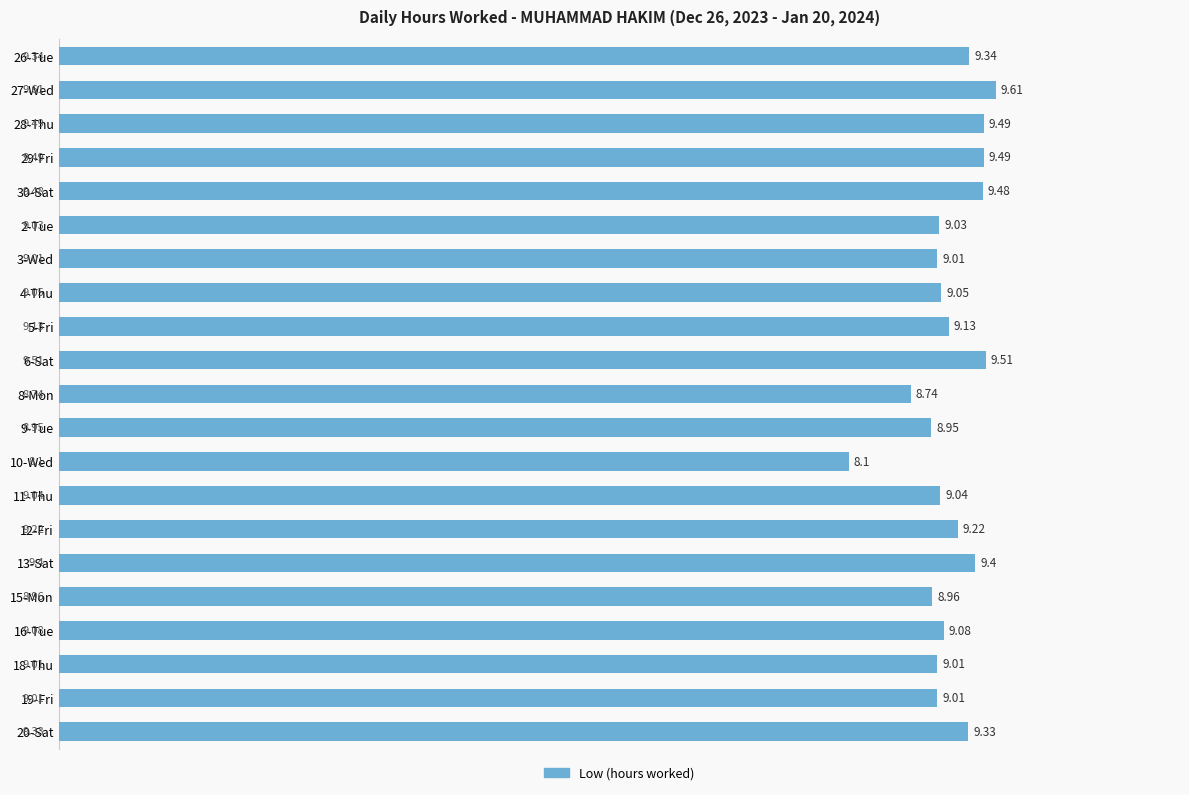

What is the sum of the values at 2-Tue and 16-Tue?

18.1